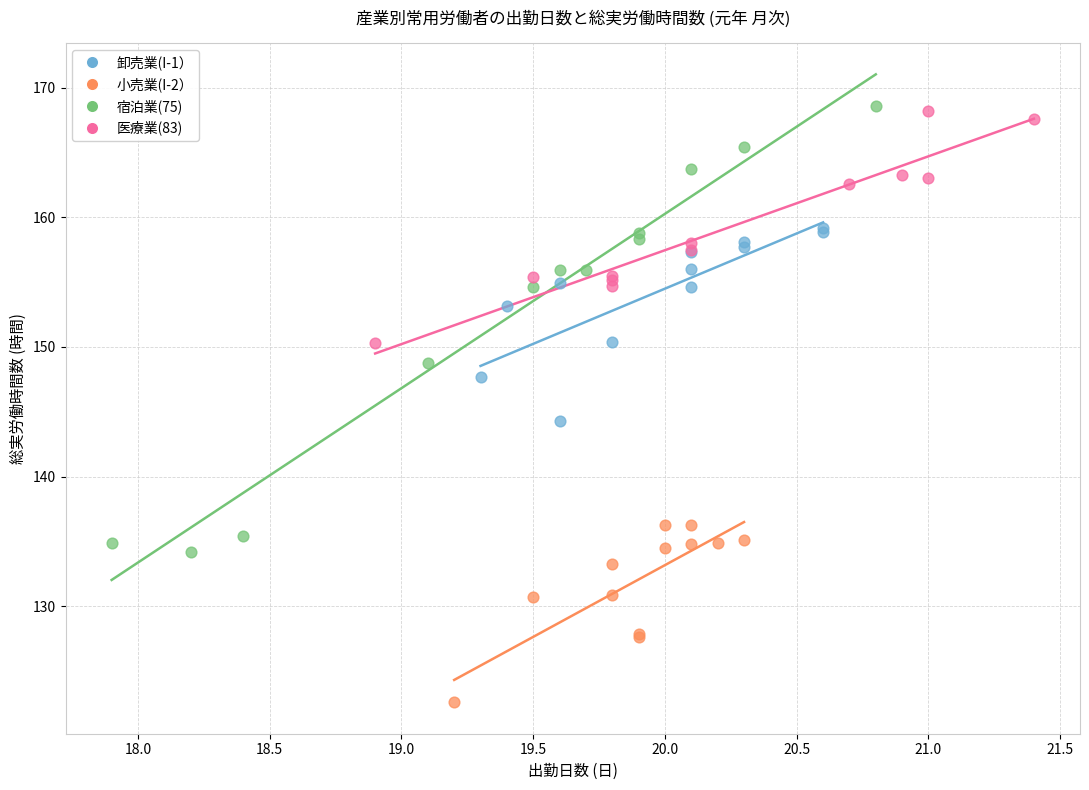

What are all the series names shown in the legend?

卸売業(I-1）, 小売業(I-2）, 宿泊業(75), 医療業(83)